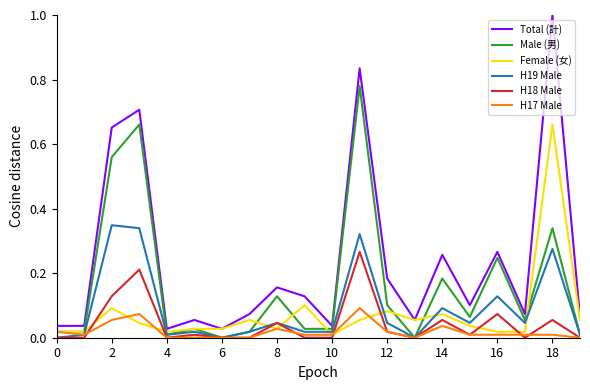

Rank the series by their maximum value, from lowest to highest.

H17 Male, H18 Male, H19 Male, Female (女), Male (男), Total (計)